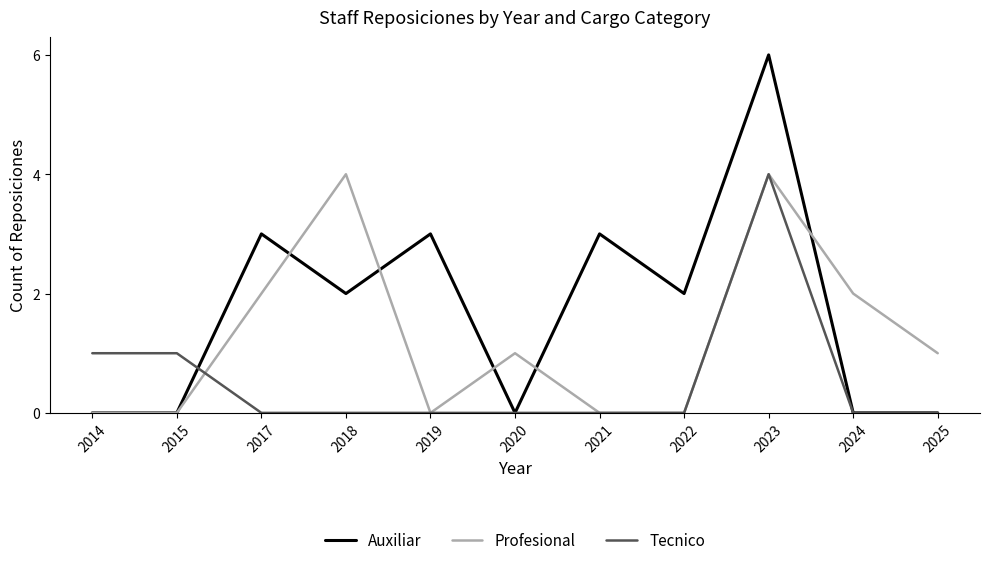

List the series in order of their overall mean, highest first.

Auxiliar, Profesional, Tecnico